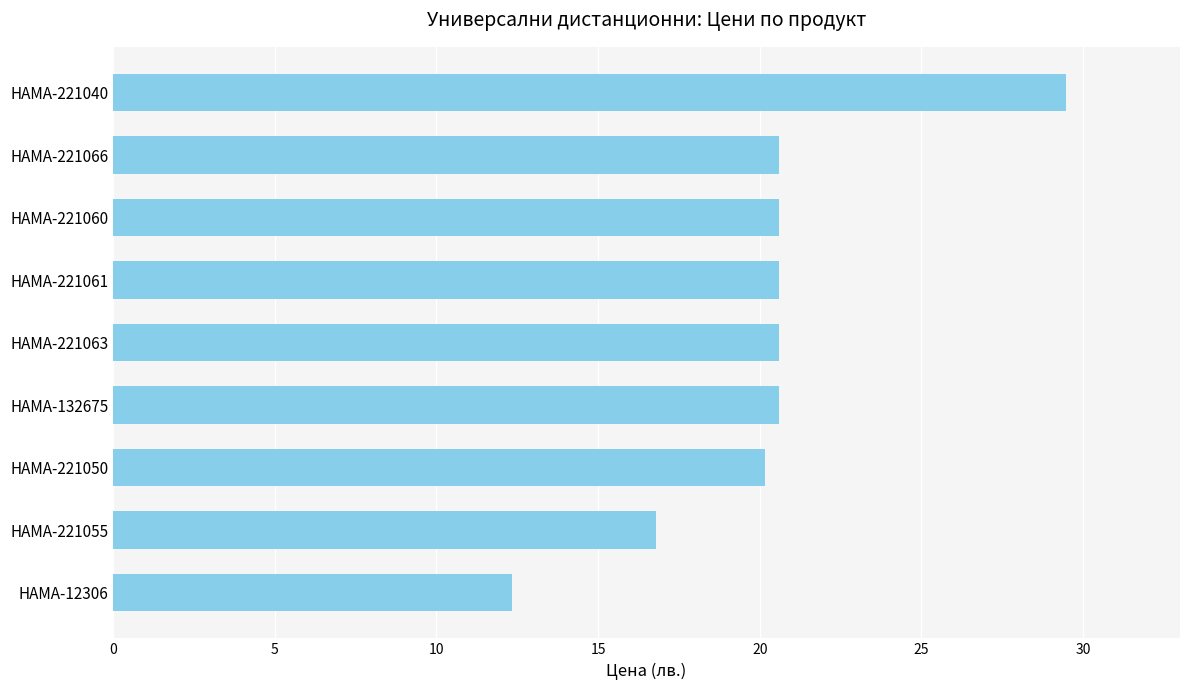

Between HAMA-221066 and HAMA-221040, which is larger?

HAMA-221040